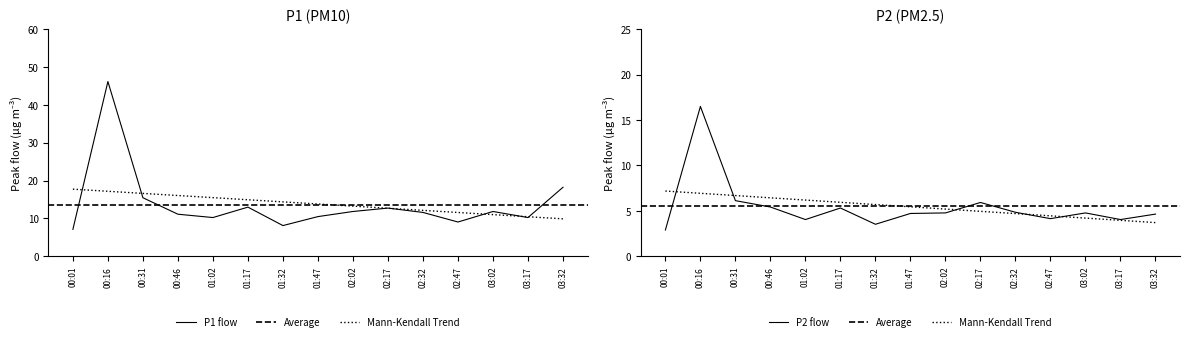

True or false: P1 has a value of 11.9 at 02:47.

False